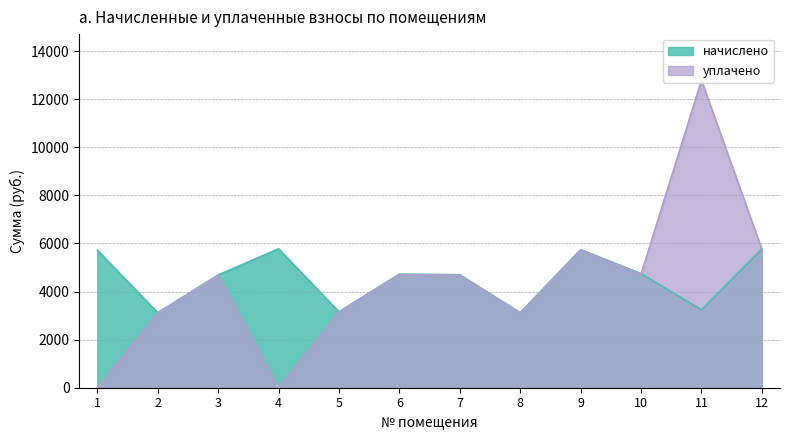

How many times do уплачено and начислено cross each other?

2